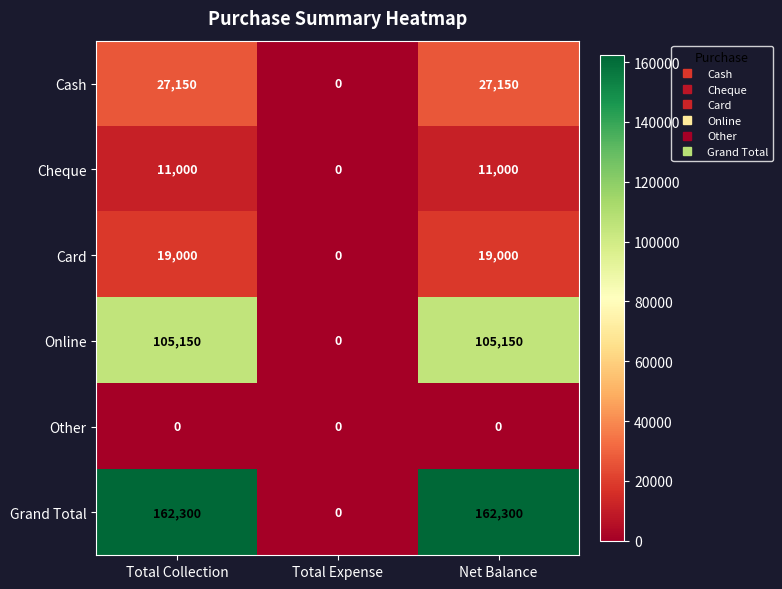

List the series in order of their peak value, highest first.

Grand Total, Online, Cash, Card, Cheque, Other